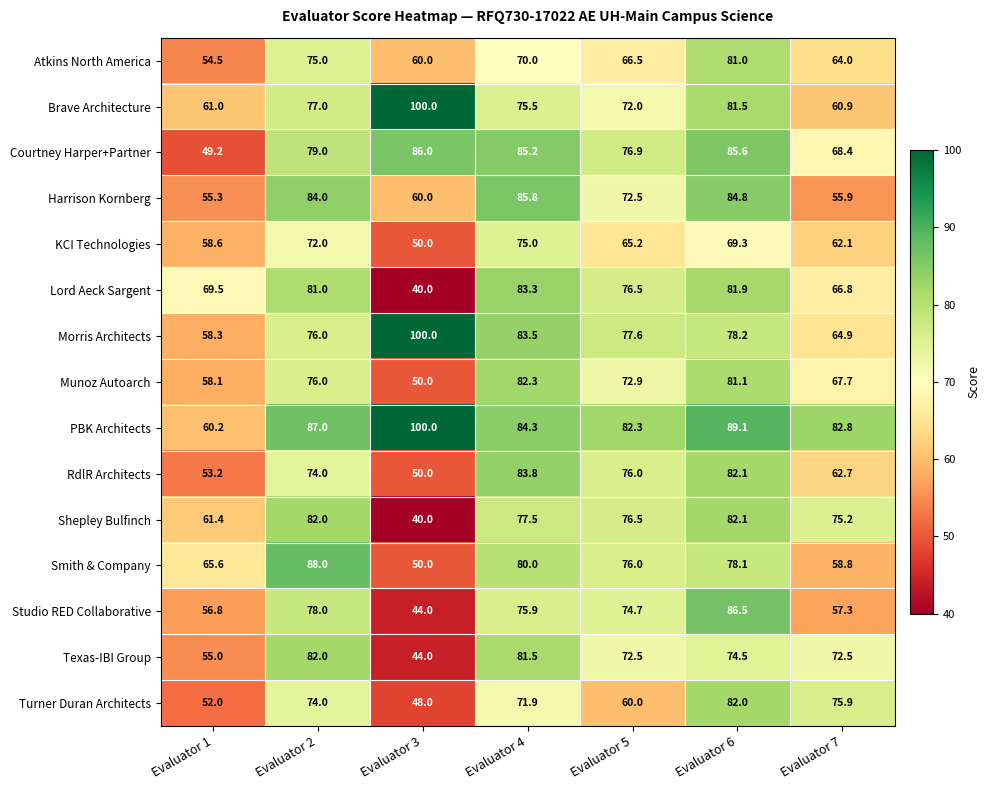

Which series has the largest total across all categories?

PBK Architects